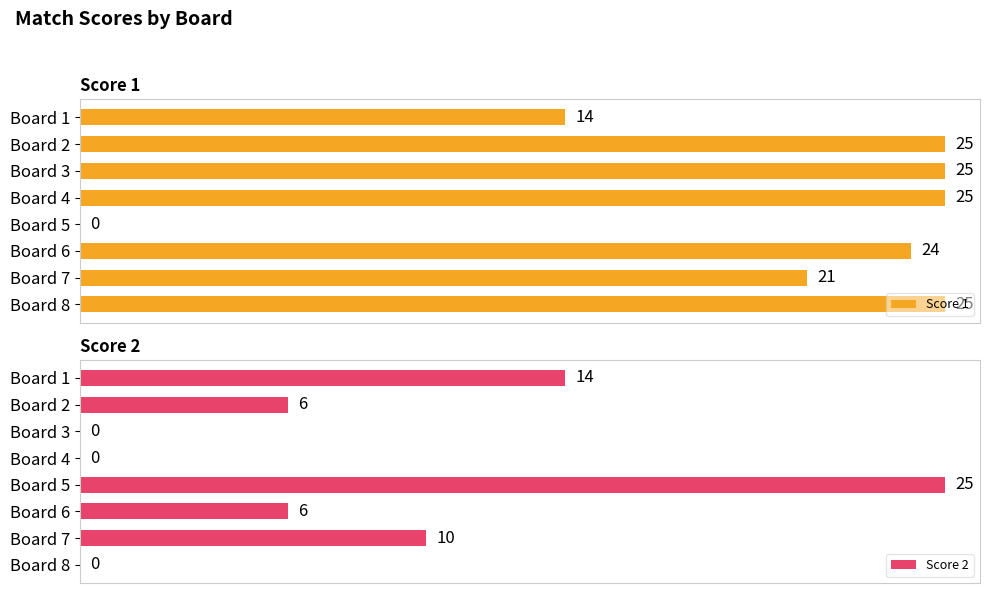

Reading left to right, extract all data points from this chart.

Score 1: 14	25	25	25	0	24	21	25
Score 2: 14	6	0	0	25	6	10	0